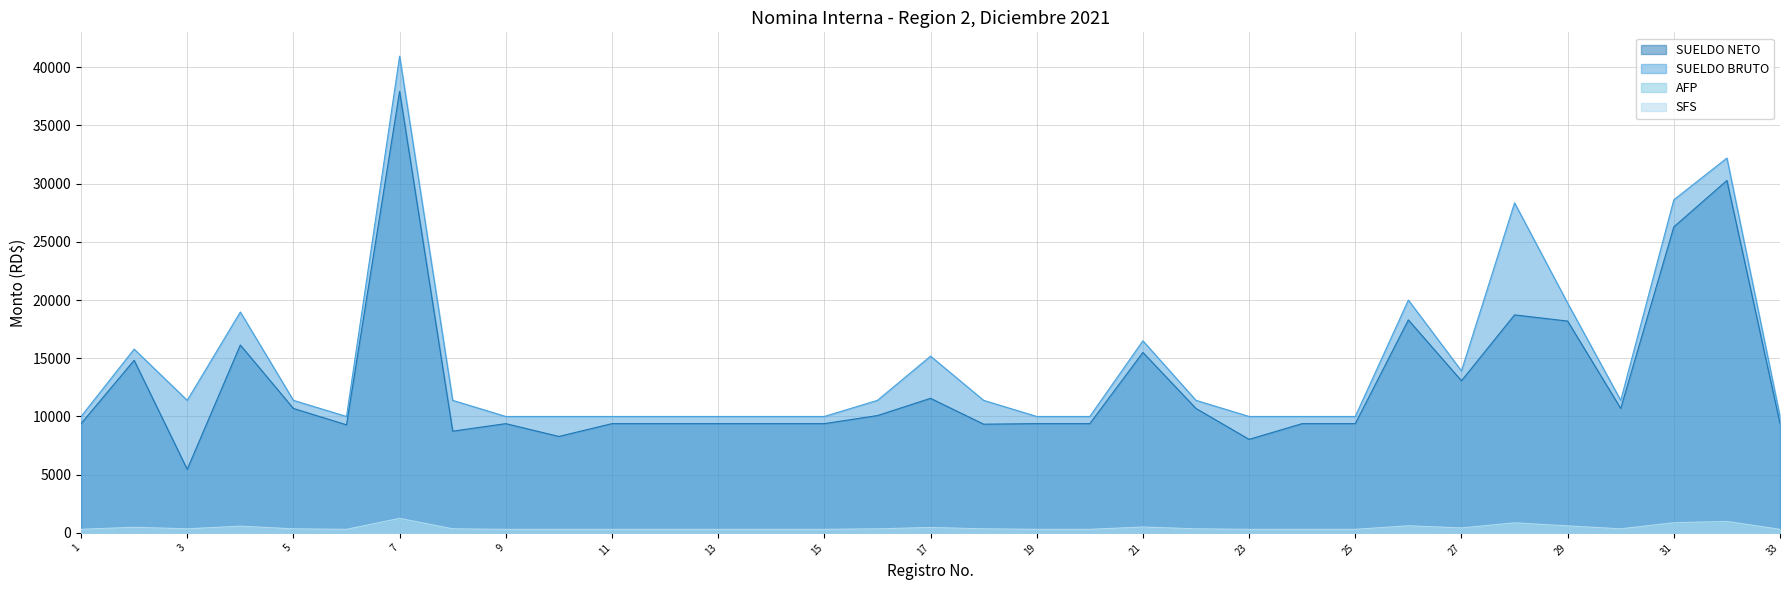

Is it true that SUELDO BRUTO equals 2259.4 at 24?

False